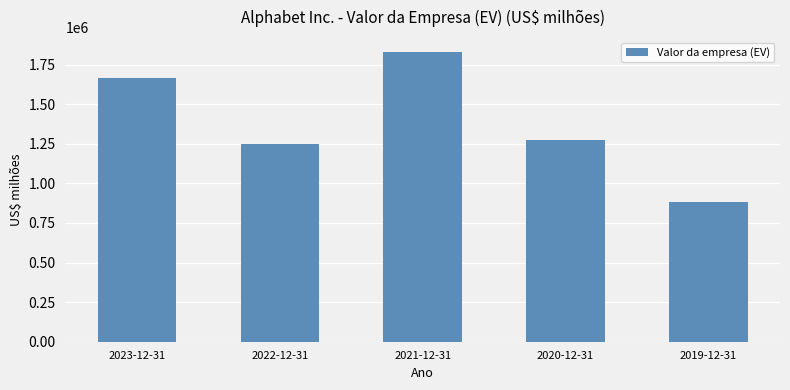

What is the greatest value displayed?

1832285